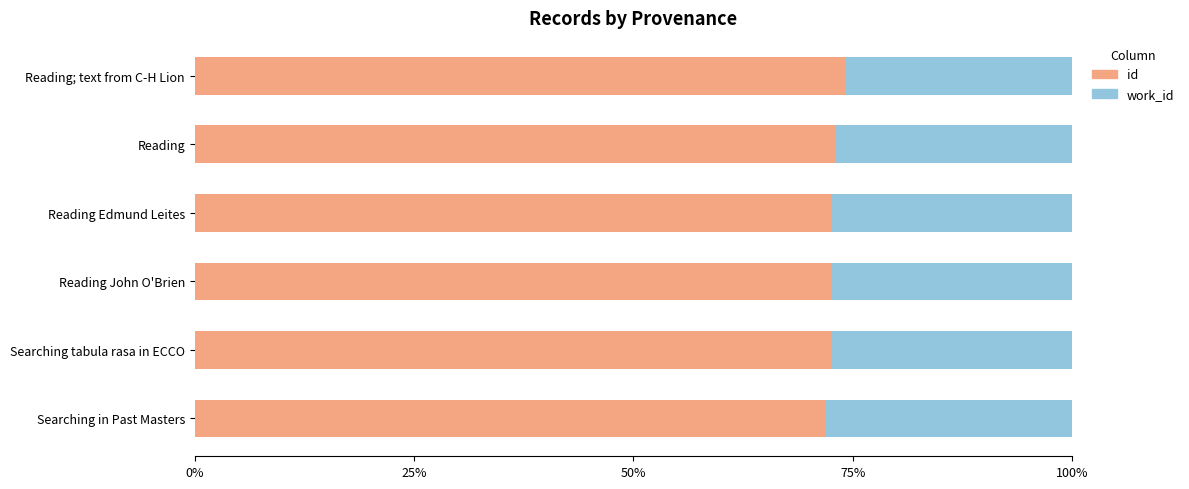

What is the minimum value for id?

72.0